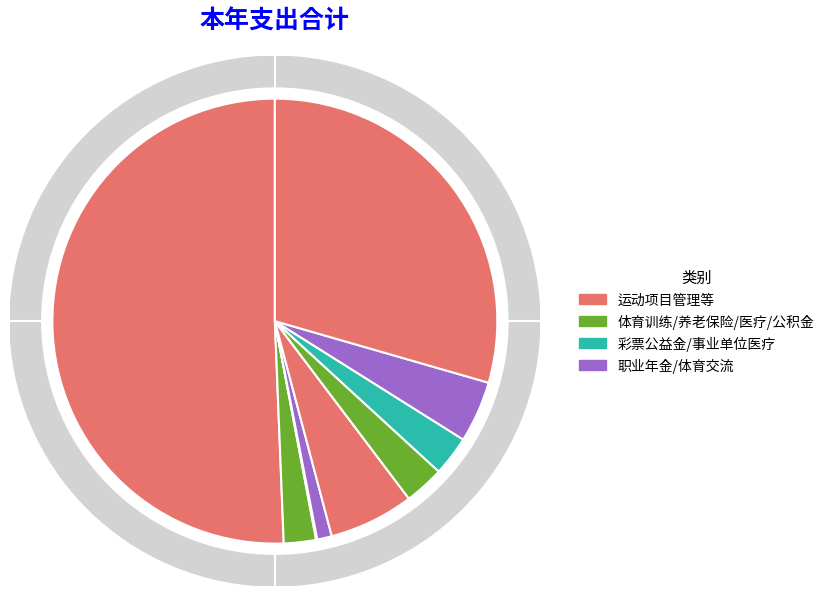

What percentage is the 事业单位医疗 slice, to the nearest percent?

3%